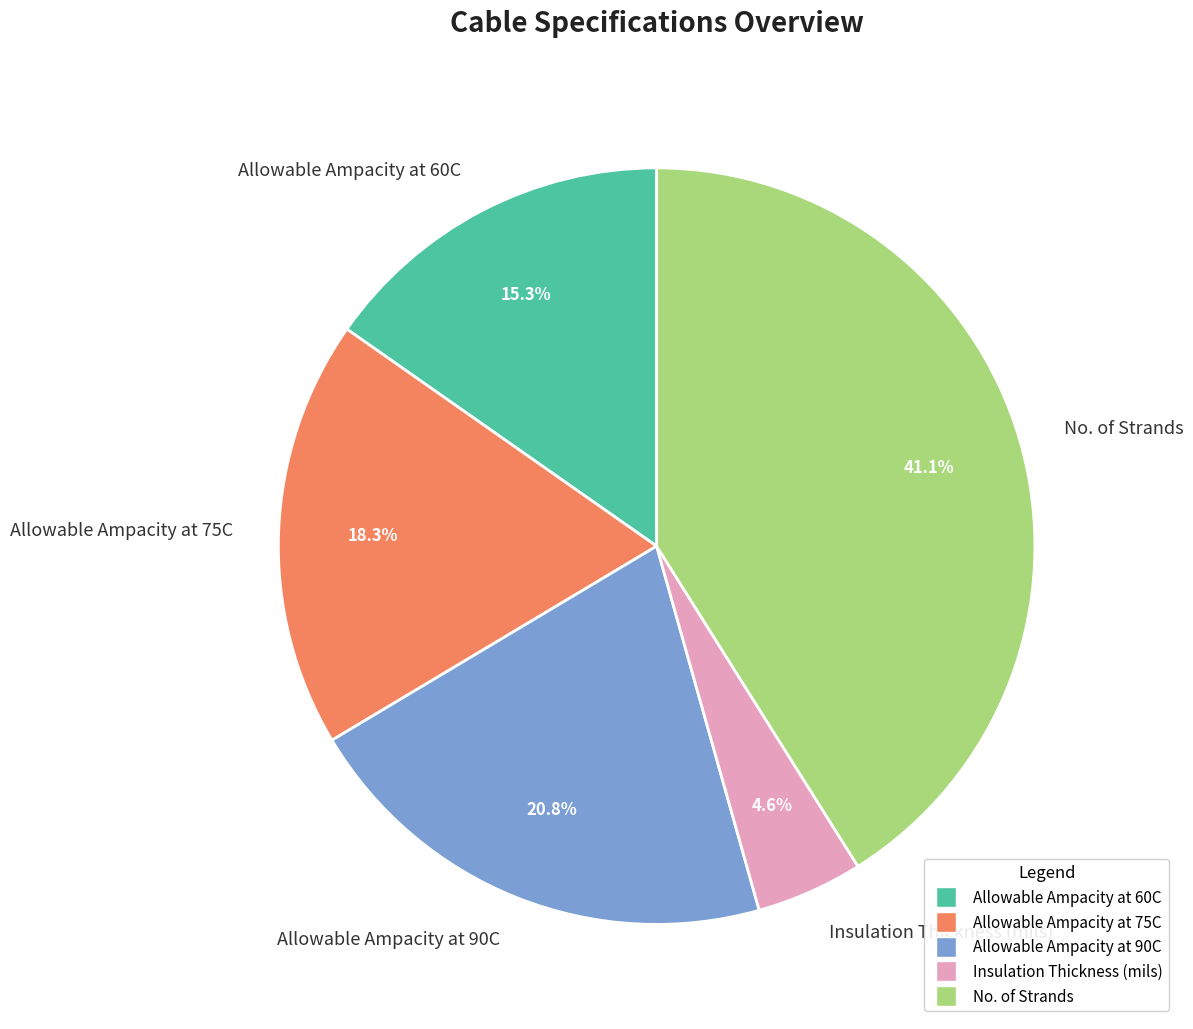

Which slice is the smallest?

Insulation Thickness (mils)